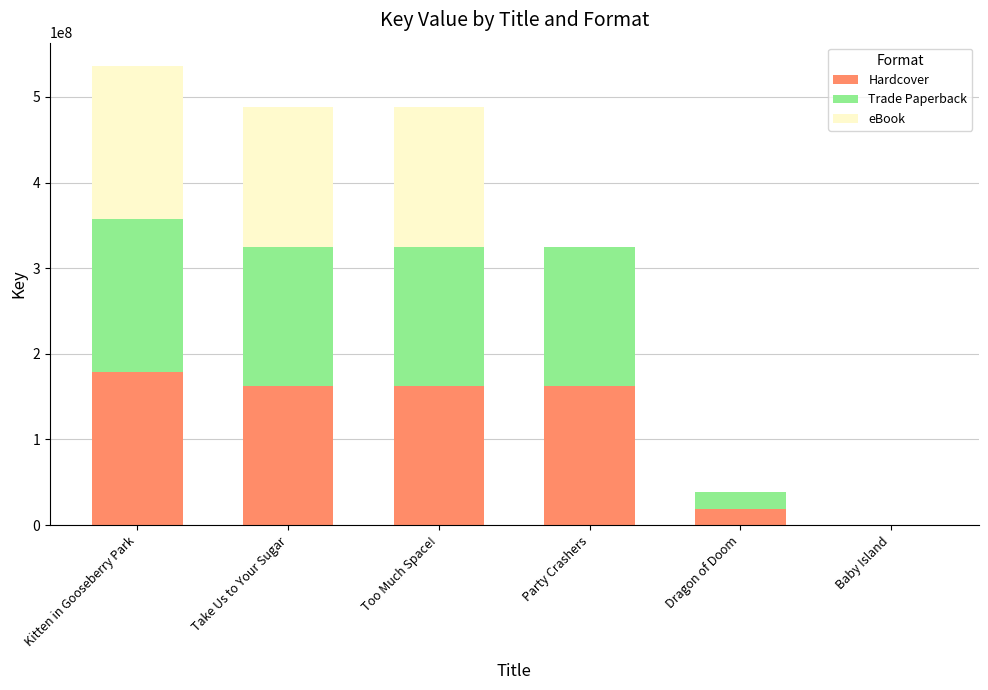

How many data points does each series have?

6